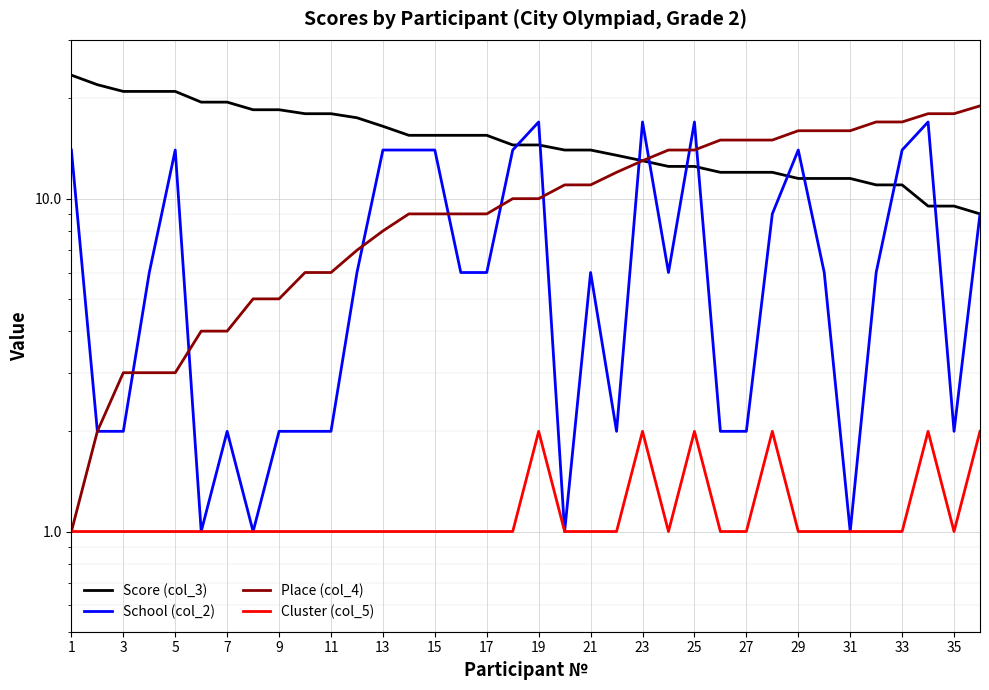

True or false: School (col_2) has a value of 5.1 at 23.

False